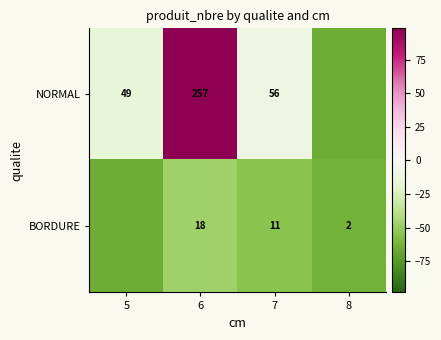

Is the value of NORMAL at 7 greater than the value of BORDURE at 6?

Yes